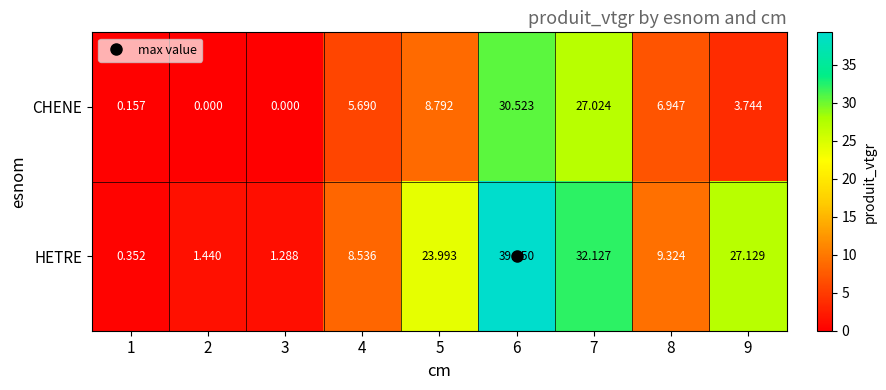

Which series has the largest range (max minus min)?

HETRE